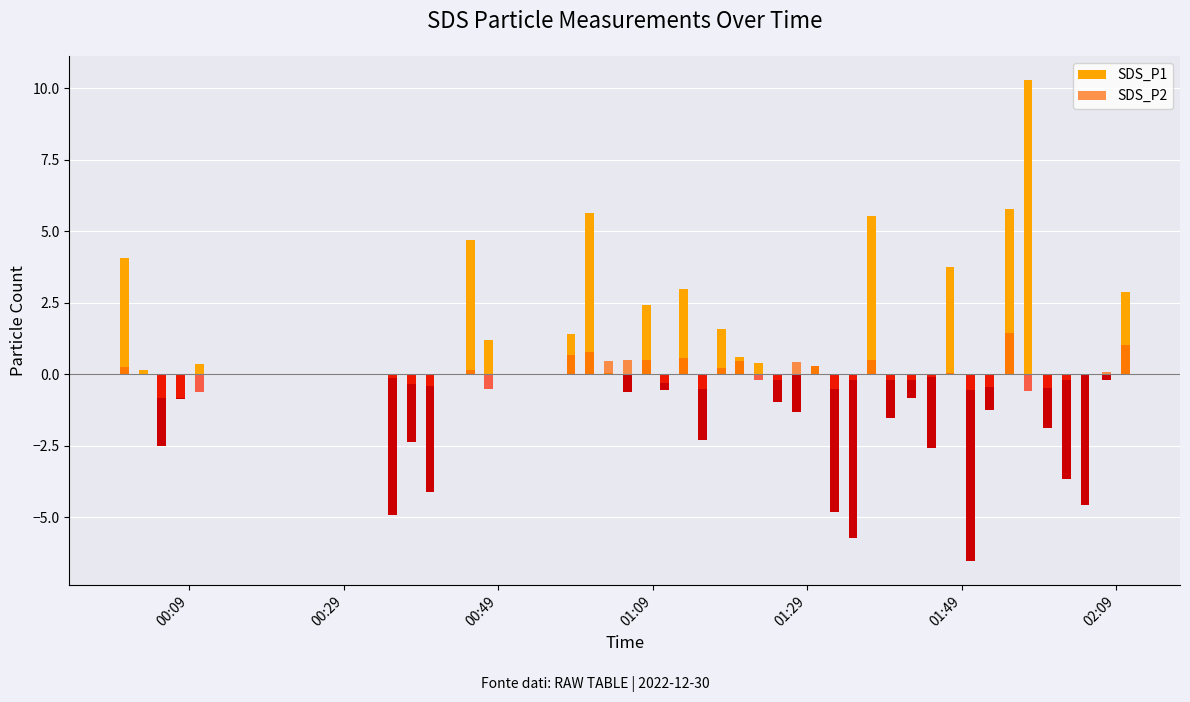

What are all the series names shown in the legend?

SDS_P1, SDS_P2